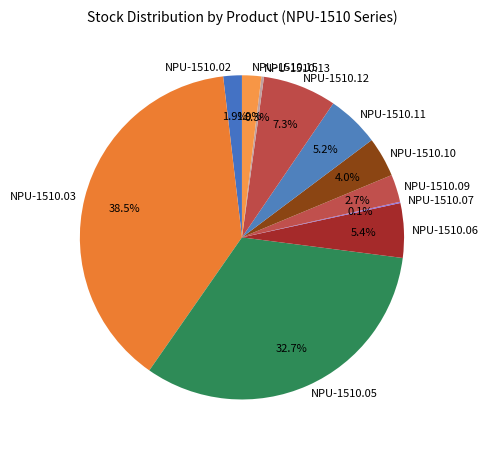

What is the largest slice in the pie chart?

NPU-1510.03